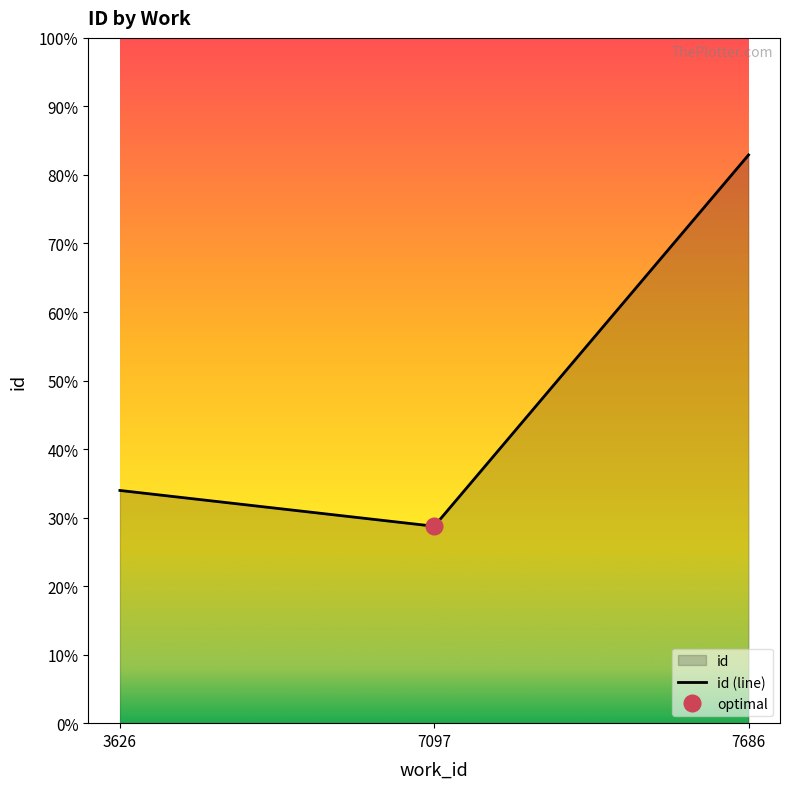

Does the chart display data point markers on the line(s)?

No